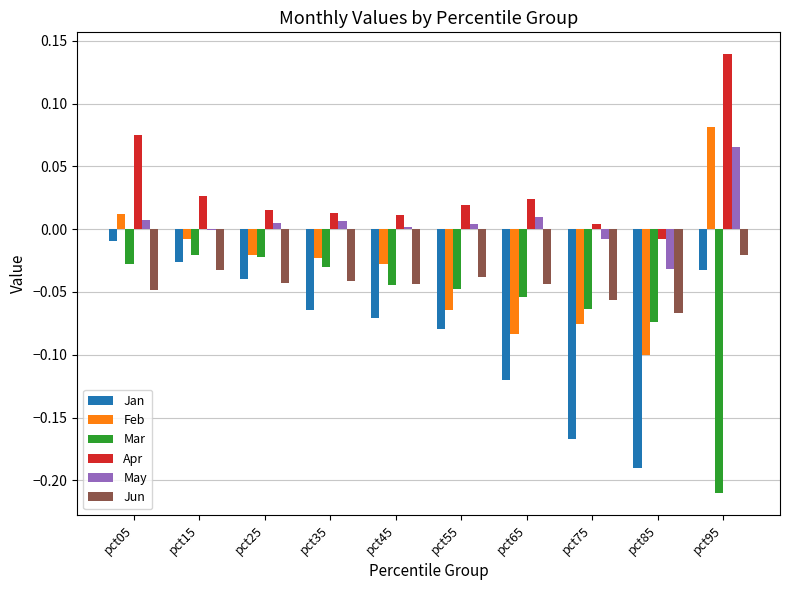

Between pct15 and pct65, which series saw the biggest shift?

Jan